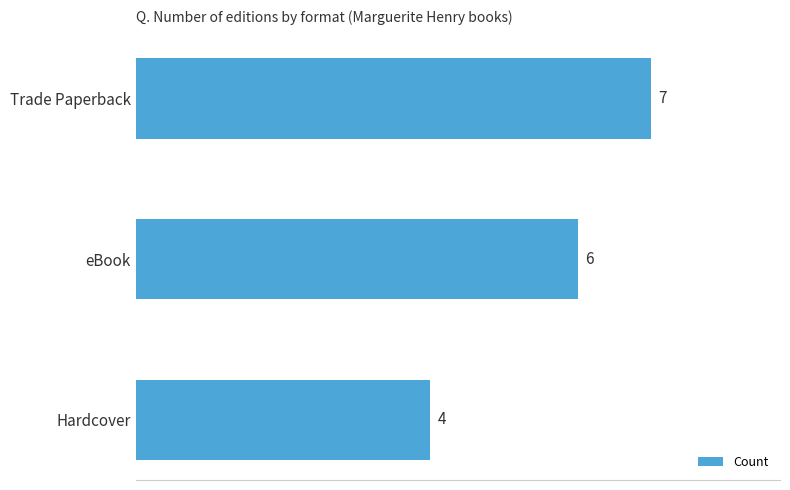

What is the smallest value displayed?

4